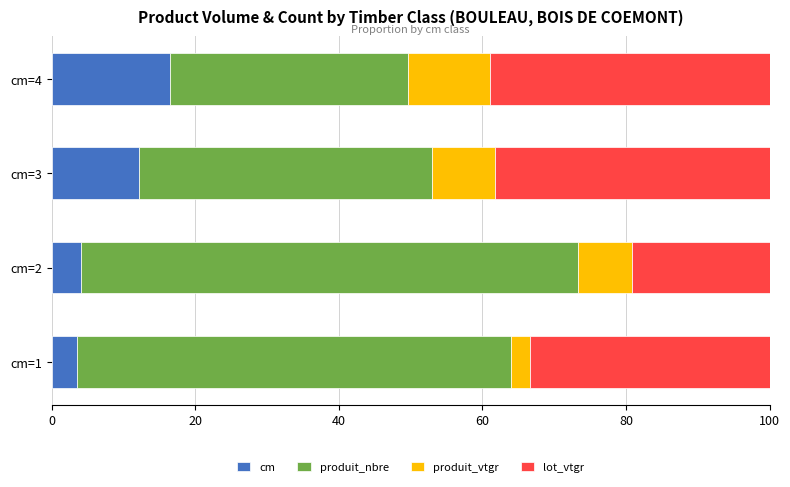

What is the difference between the maximum and minimum values in the cm series?

13.0